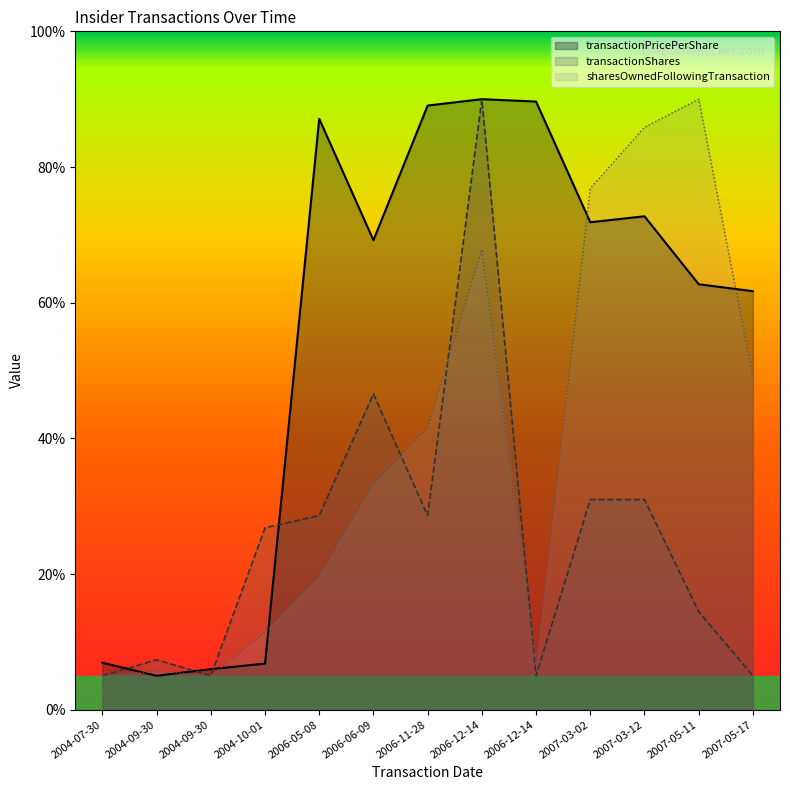

Reading left to right, extract all data points from this chart.

transactionPricePerShare: 6.9	5.0	6.0	6.8	87.1	69.2	89.1	90.0	89.6	71.9	72.7	62.7	61.7
transactionShares: 5.0	7.4	5.0	26.8	28.6	46.6	28.6	90.0	5.0	31.0	31.0	14.4	5.0
sharesOwnedFollowingTransaction: 5.0	5.7	5.0	11.4	19.7	33.3	41.6	67.9	6.4	76.9	85.8	90.0	49.1